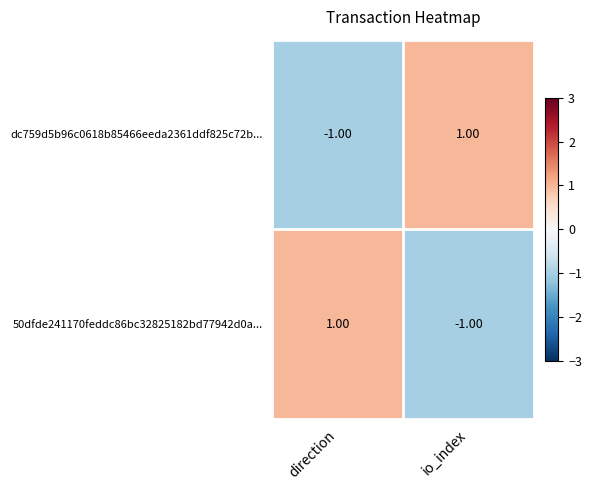

Where is dc759d5b96c0618b85466eeda2361ddf825c72b... nearest to the value 0?

direction